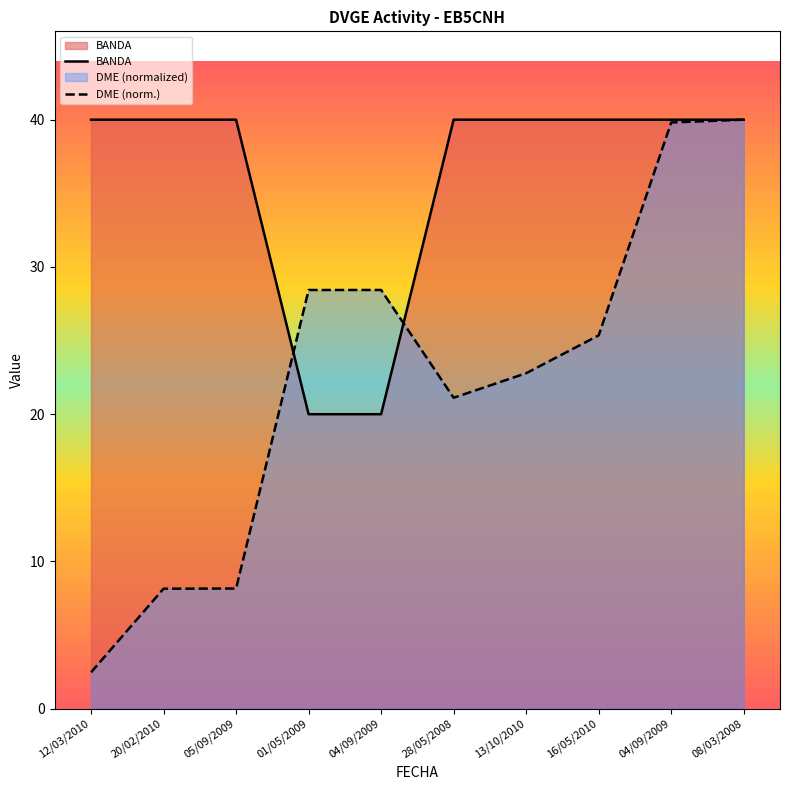

In DME (norm.), how many points are higher than both neighbors (excluding endpoints)?

1